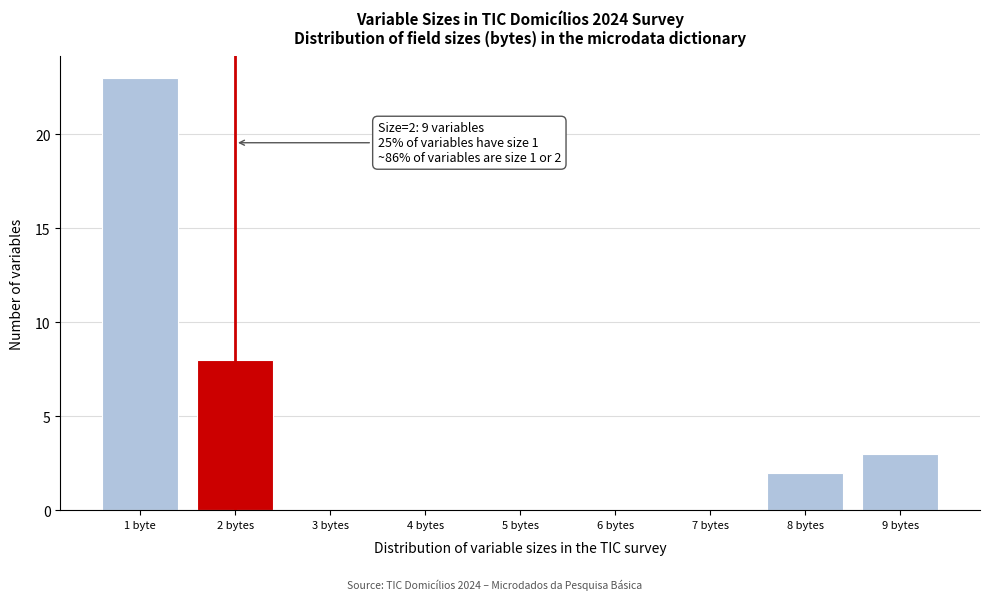

Reading right to left, transcribe all the data shown in this chart.

9 bytes=3	8 bytes=2	7 bytes=0	6 bytes=0	5 bytes=0	4 bytes=0	3 bytes=0	2 bytes=8	1 byte=23